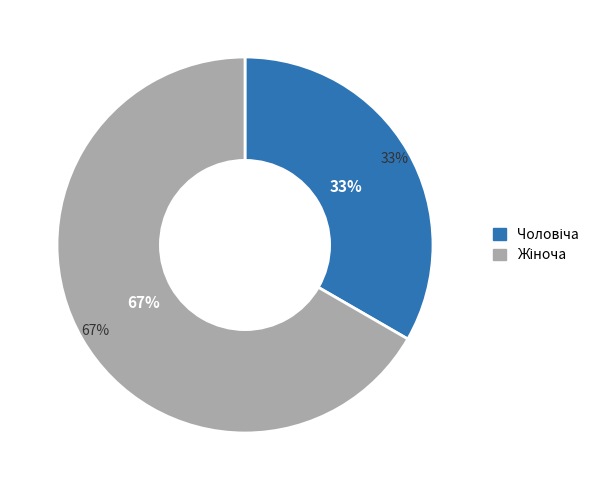

Is the sum of Жіноча and Чоловіча greater than half?

Yes